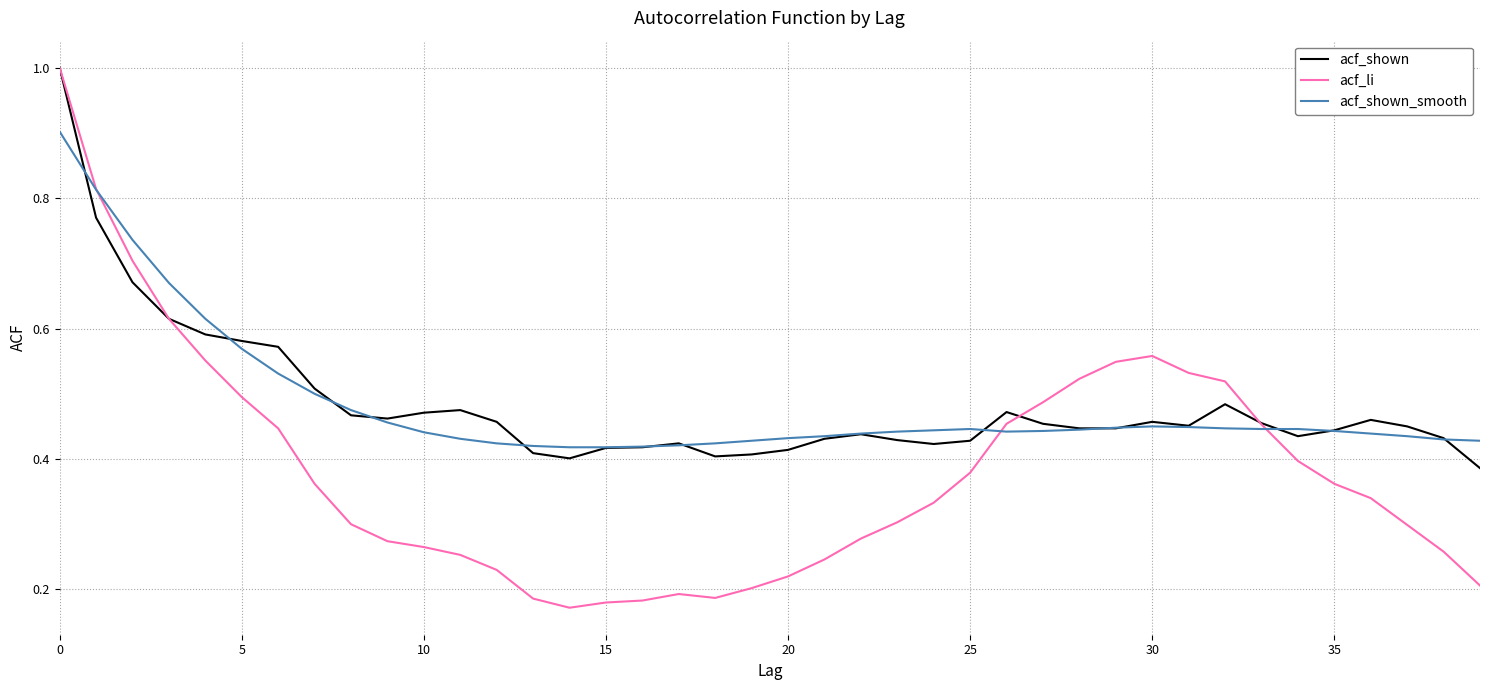

What is the maximum value shown in the chart?

1.0